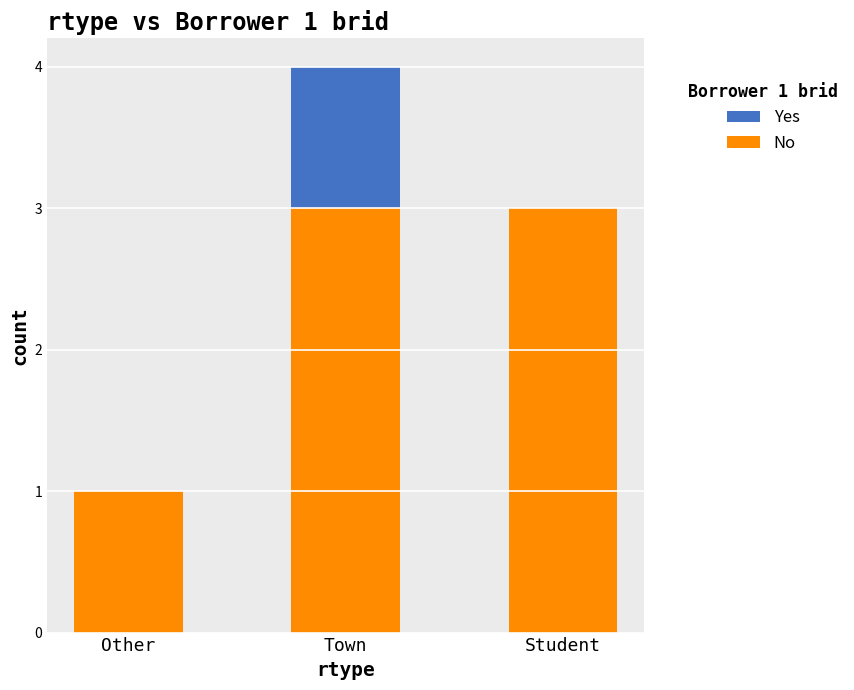

What is the sum of the No values at Student and Town?

6